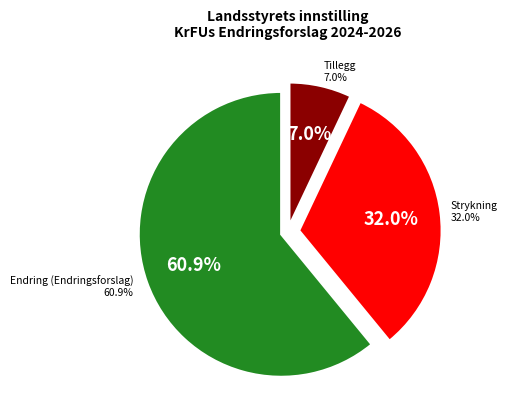

To the nearest percent, what percentage of the pie is T?

7%